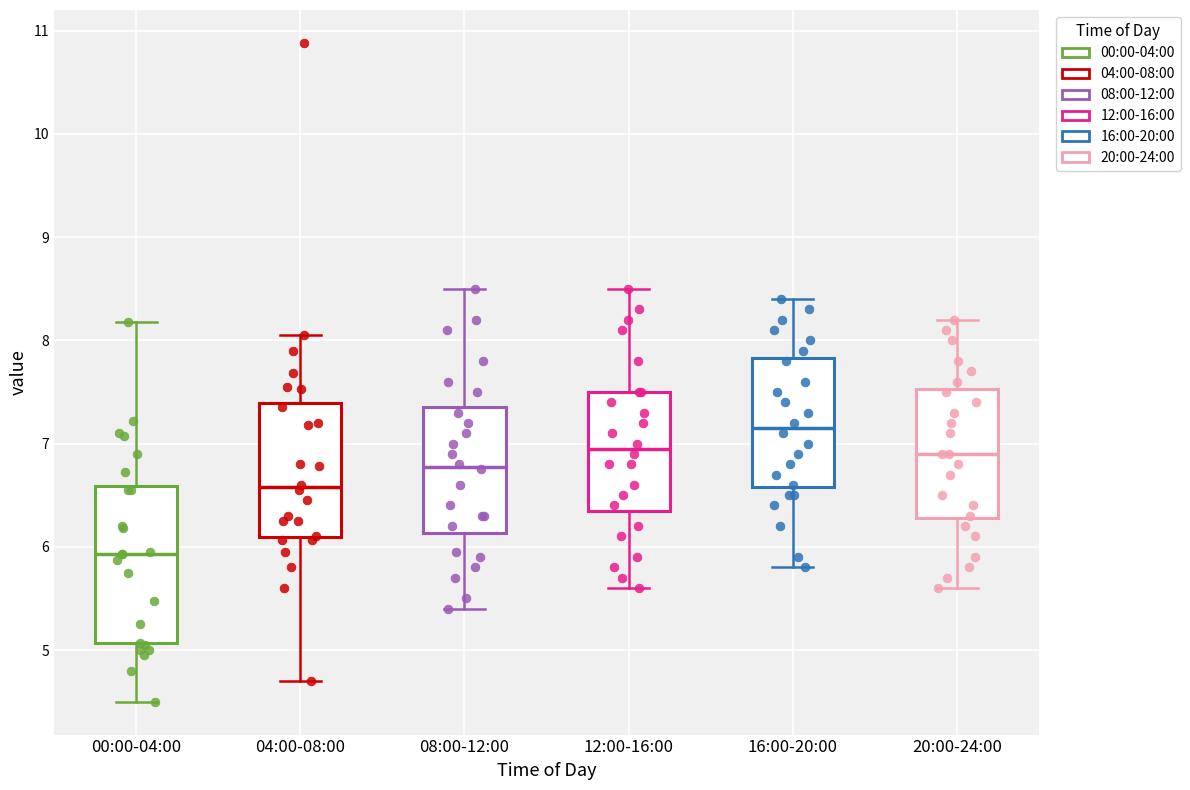

Reading left to right, transcribe this box plot: for each box, give where its median line is, the range the box spans, and where its two whiskers end, as read against the y-axis. The values are not printed on the chart, so give them approximately, as read against the axis.

00:00-04:00: median 5.9, box 5.1 to 6.6, whiskers 4.5 to 8.2
04:00-08:00: median 6.6, box 6.1 to 7.4, whiskers 4.7 to 8.1
08:00-12:00: median 6.8, box 6.1 to 7.4, whiskers 5.4 to 8.5
12:00-16:00: median 7.0, box 6.4 to 7.5, whiskers 5.6 to 8.5
16:00-20:00: median 7.2, box 6.6 to 7.8, whiskers 5.8 to 8.4
20:00-24:00: median 6.9, box 6.3 to 7.5, whiskers 5.6 to 8.2